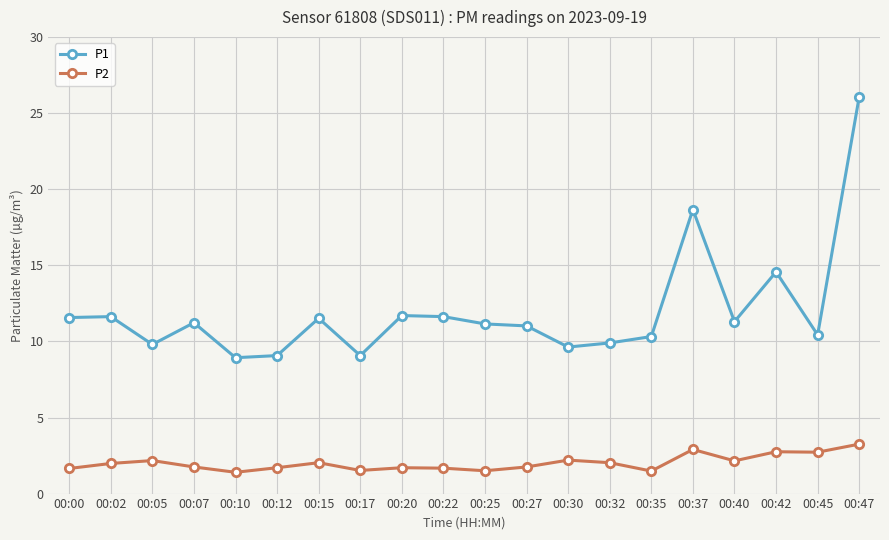

Where is the first local minimum for P2?

00:10